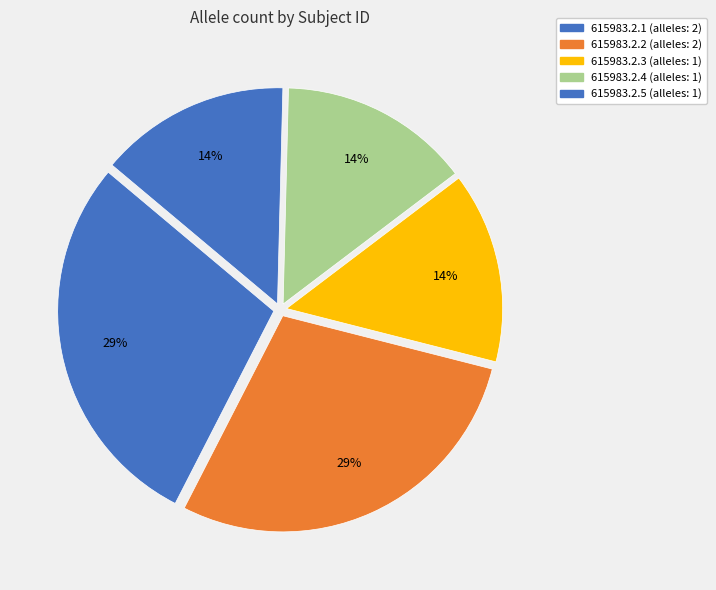

Count the number of slices in the pie.

5